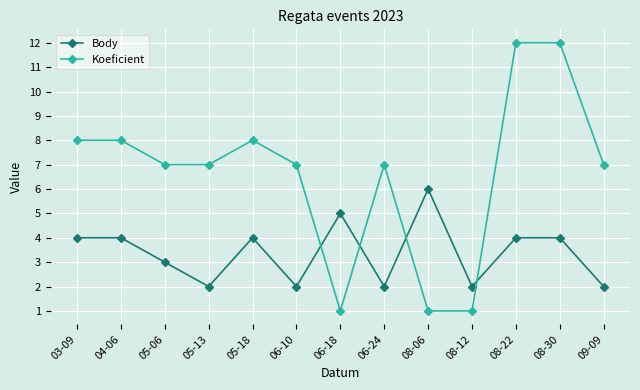

True or false: Body and Koeficient cross at least once.

True